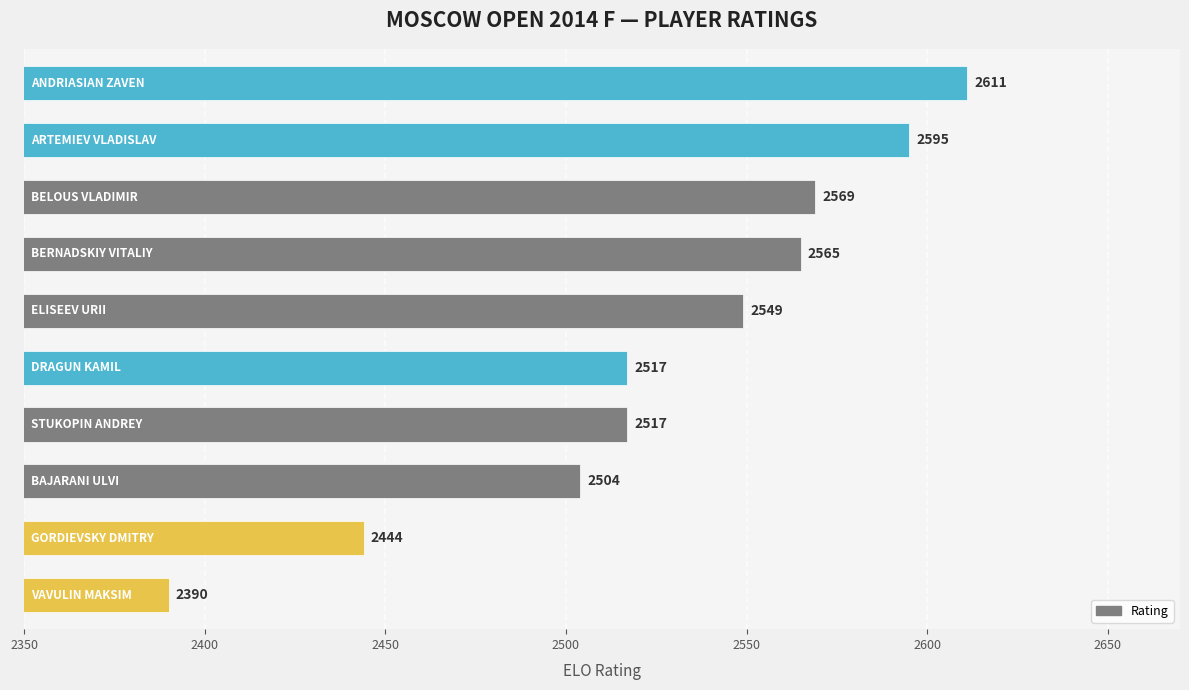

What is the value of the 7th bar from the top?

2517